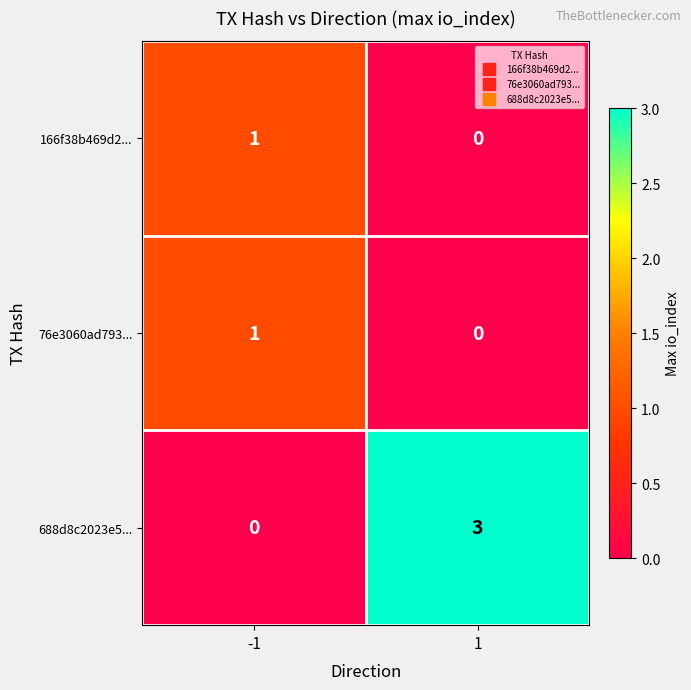

How many distinct data groups are displayed?

3